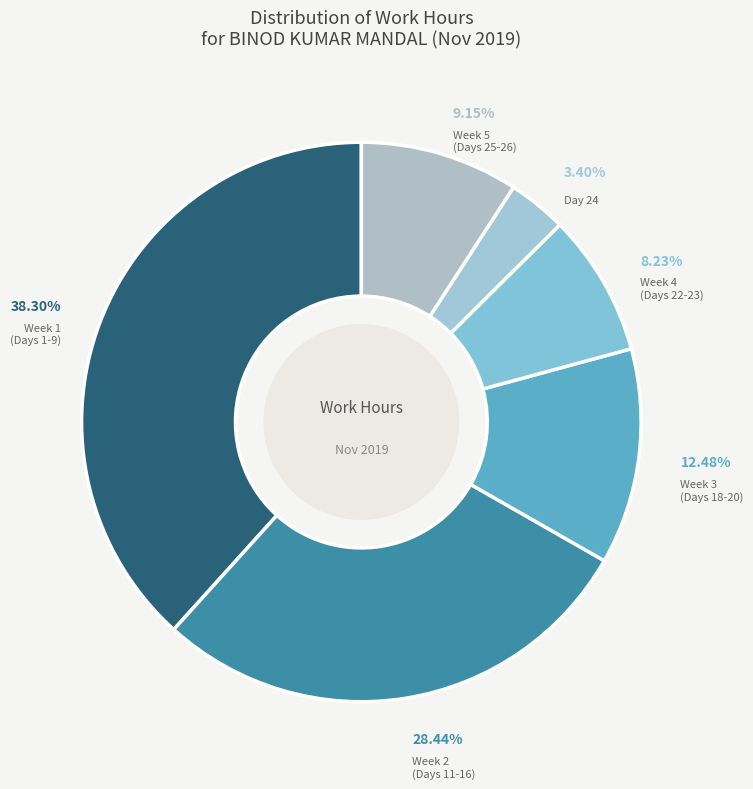

Which category has the biggest portion of the pie?

Week 1 (Days 1-9)